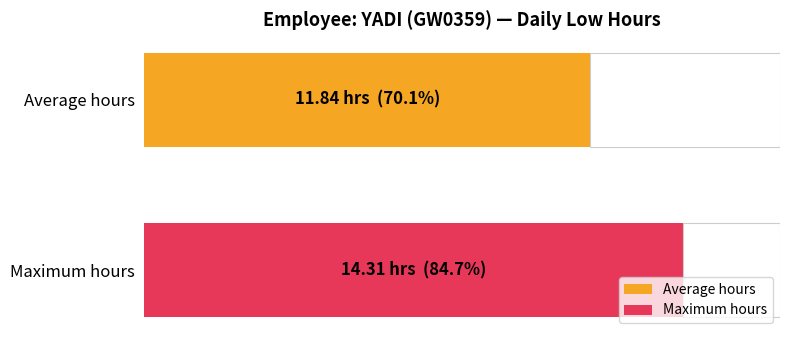

Does the chart contain stacked bars?

No